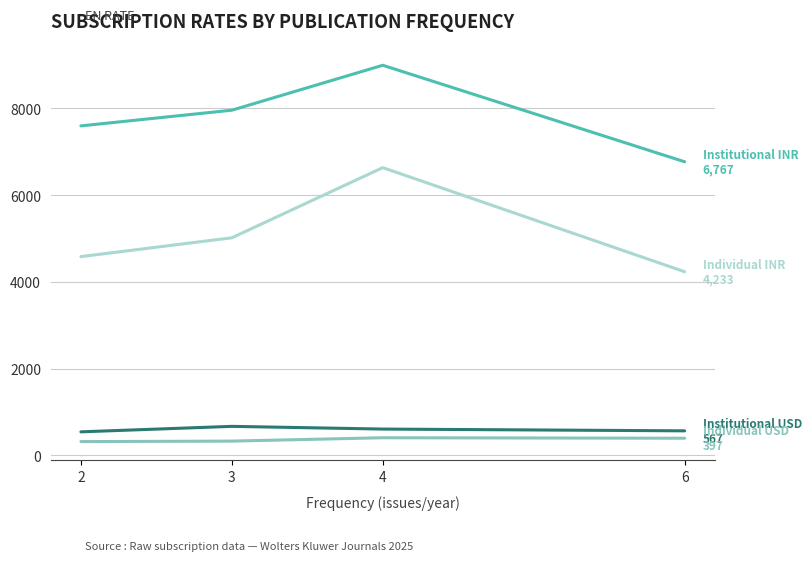

At which category is the sum across all series the highest?

4